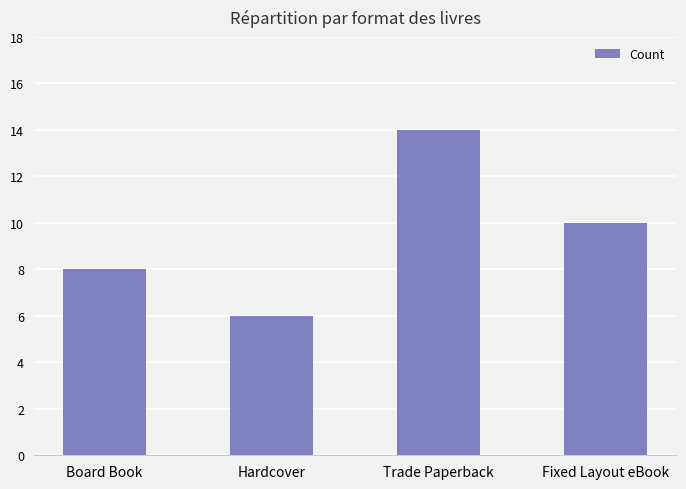

What is the label of the 4th bar from the left?

Fixed Layout eBook